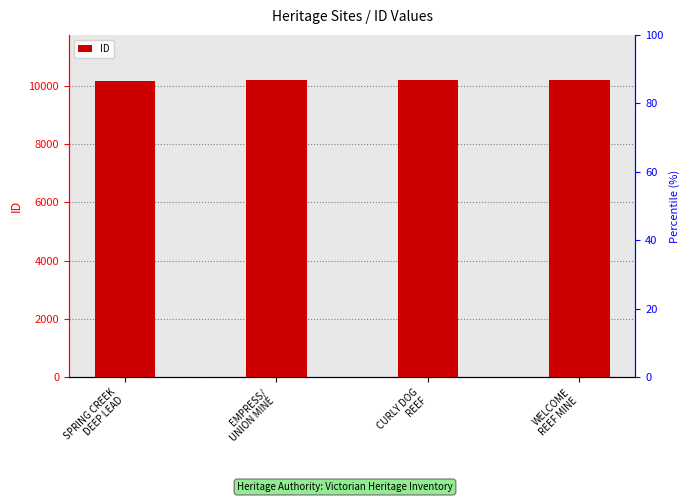

List the labels in order of value, largest first.

WELCOME
REEF MINE, CURLY DOG
REEF, EMPRESS/
UNION MINE, SPRING CREEK
DEEP LEAD